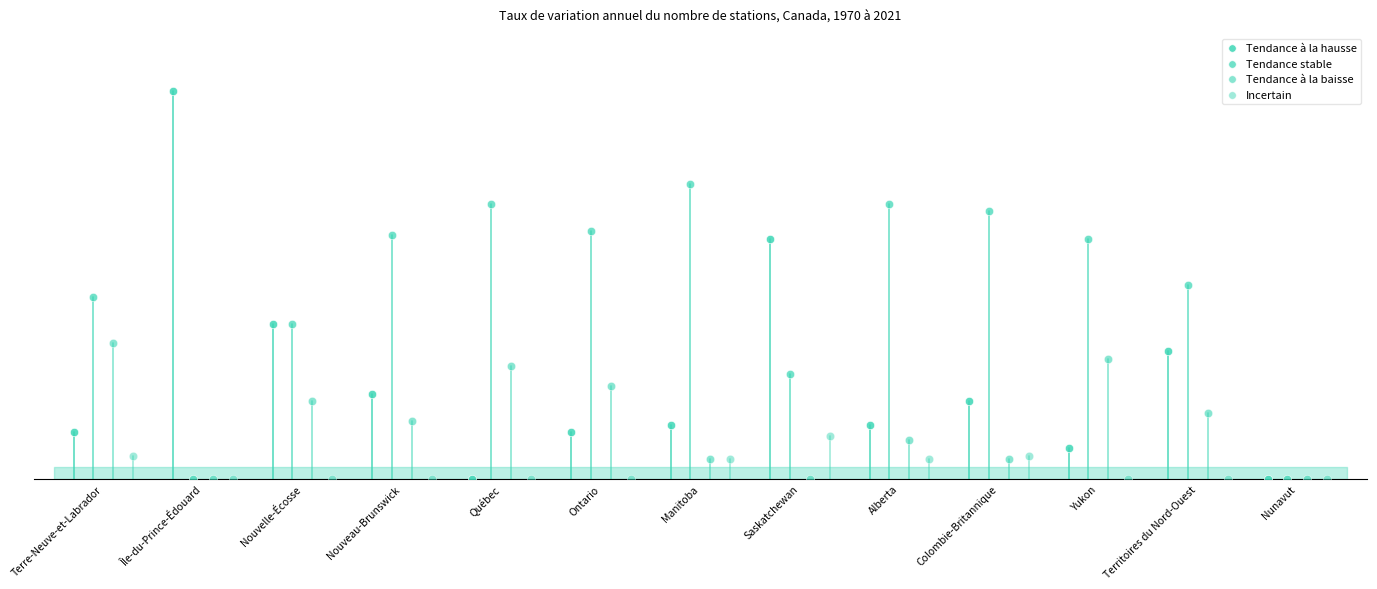

Which series reaches the minimum Y coordinate?

Tendance à la hausse